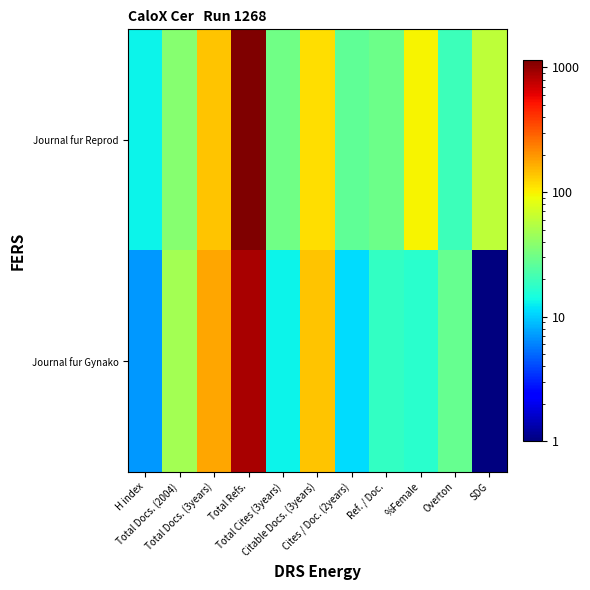

Count the number of categories in the chart.

11